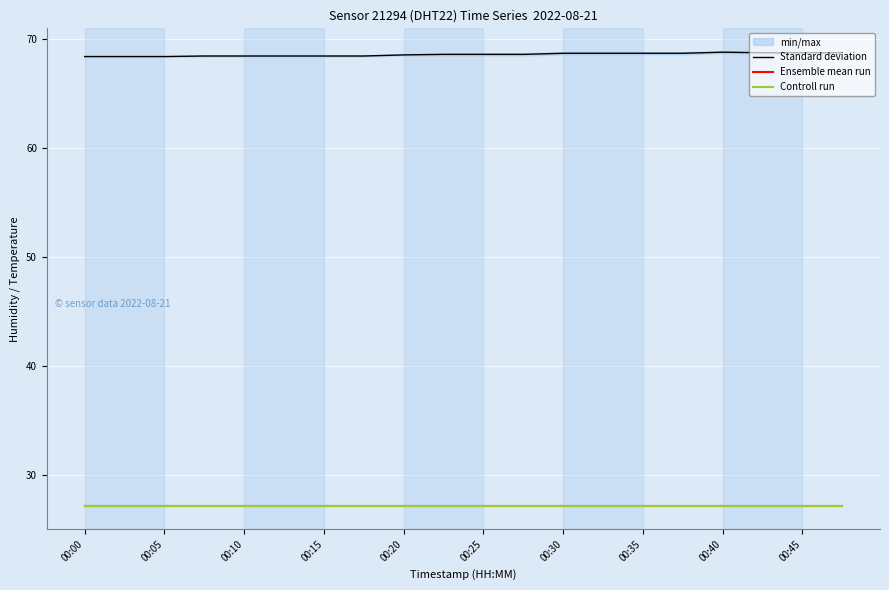

Is this an area chart (filled region under the line)?

No